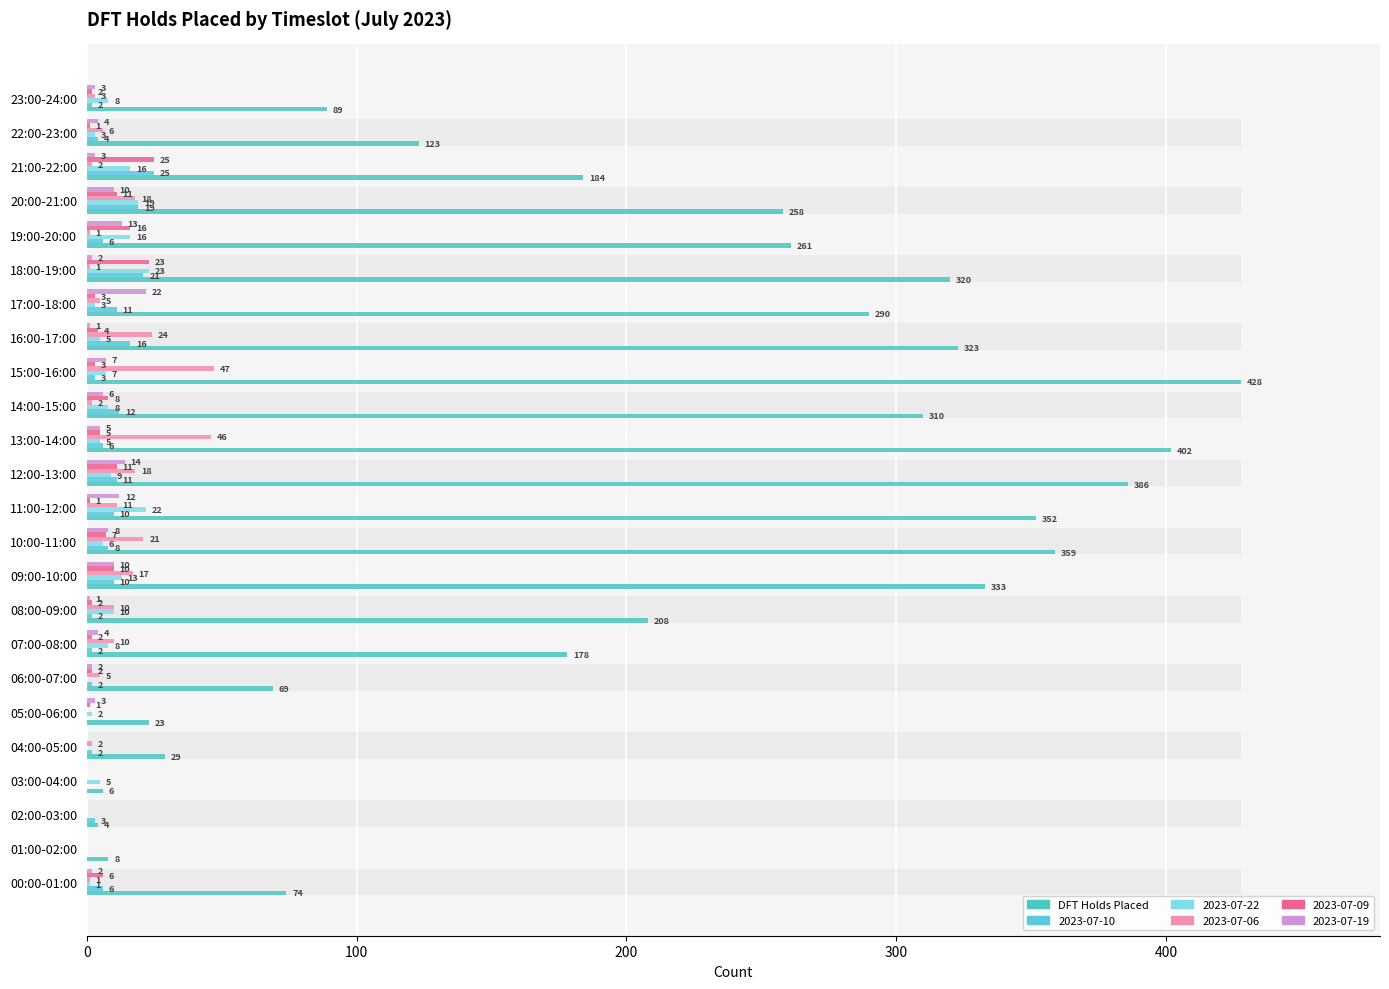

Where does the data first go above 258?

09:00-10:00